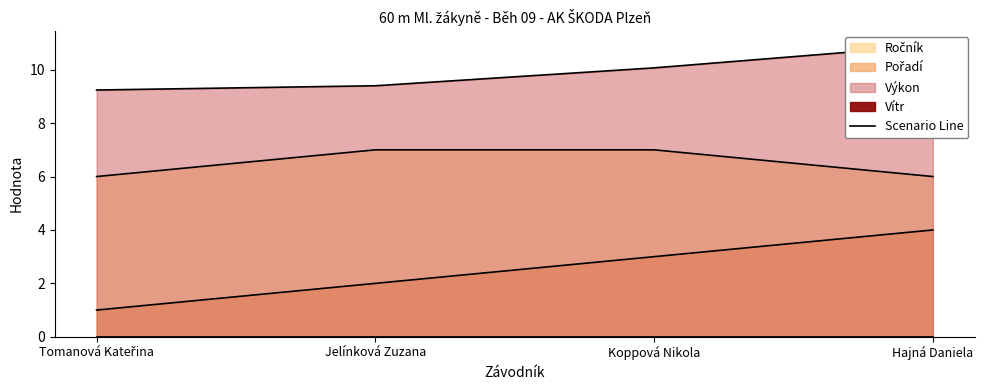

True or false: Pořadí and Výkon intersect in this chart.

False